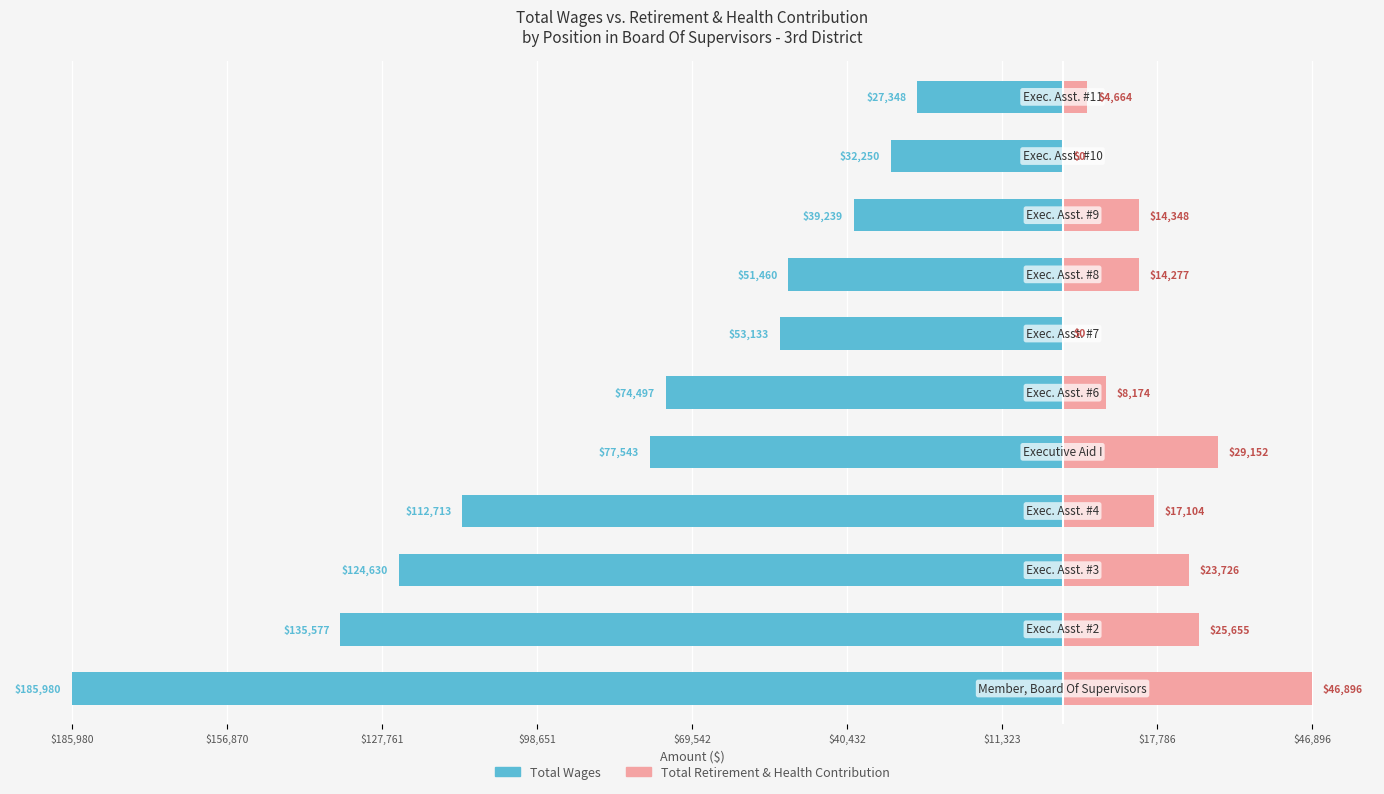

What is the total value across all series at 9?

-32250